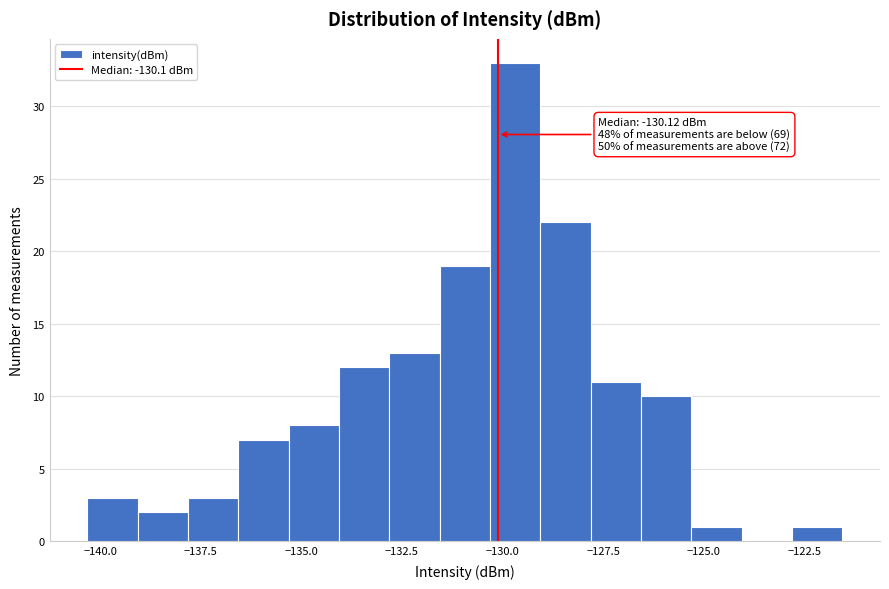

Around what value on the x-axis is the tallest bar? Give the approximate position of its centre, as read against the axis.

-129.5